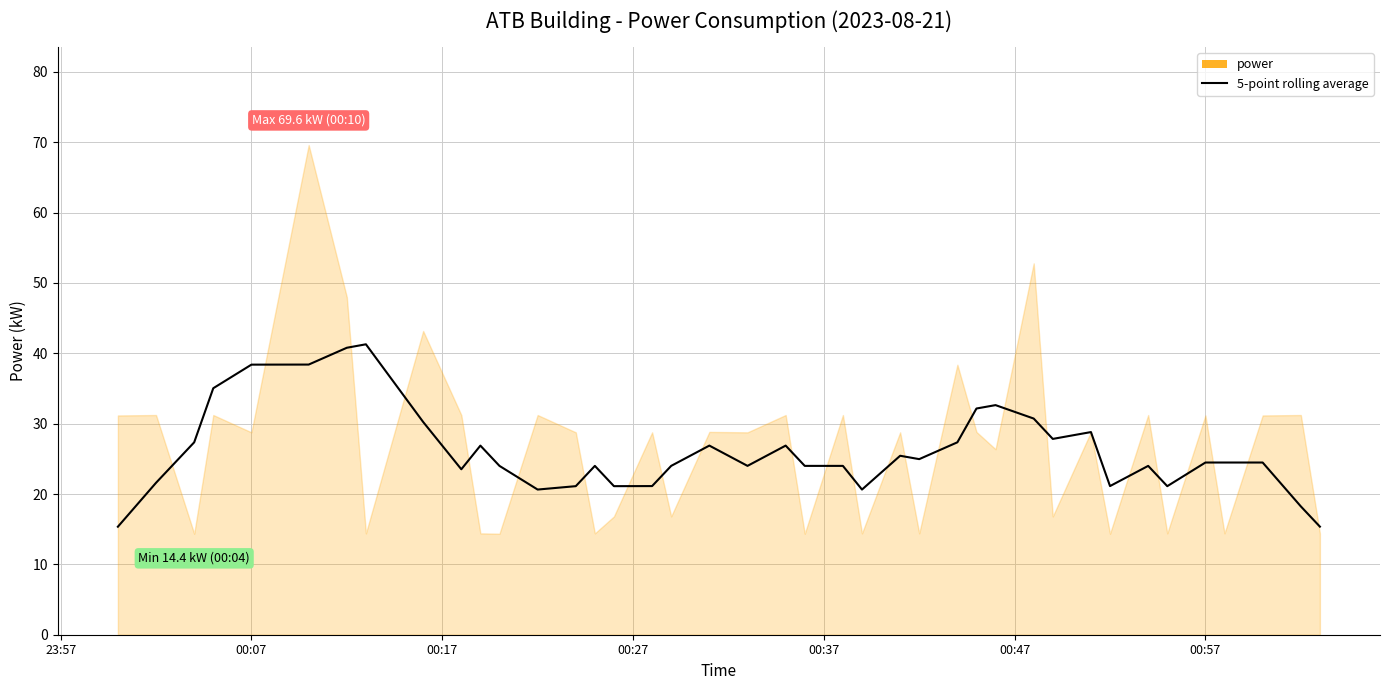

What is the minimum value for 5-point rolling average?

15.4